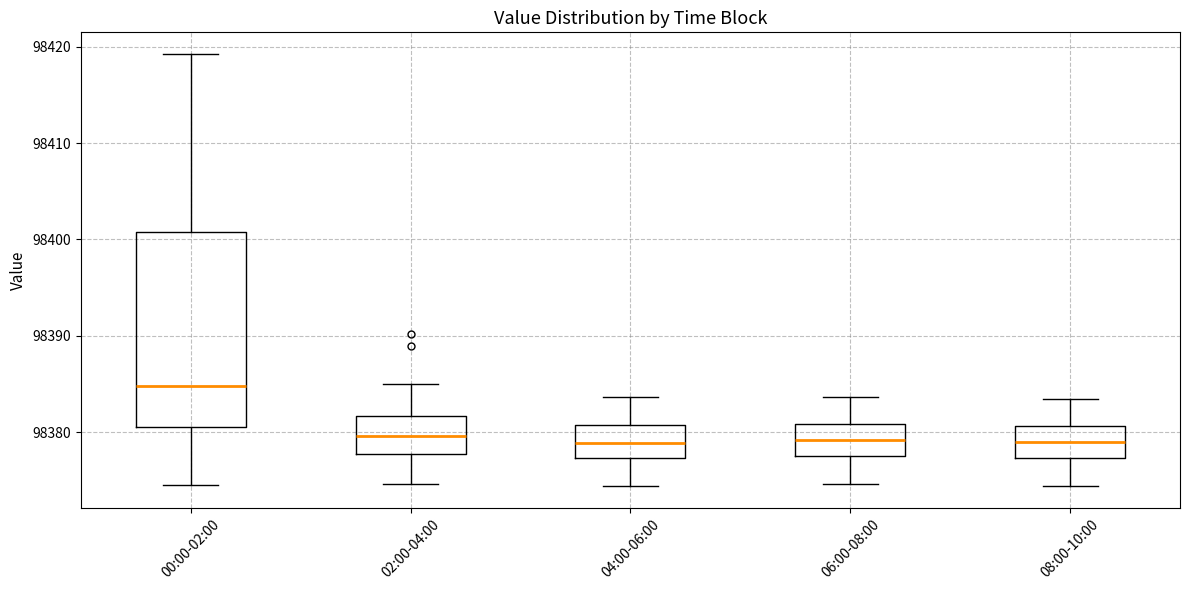

Where does the lower whisker of the box for 04:00-06:00 end on the y-axis? The values are not printed on the chart, so give them approximately, as read against the axis.

98374